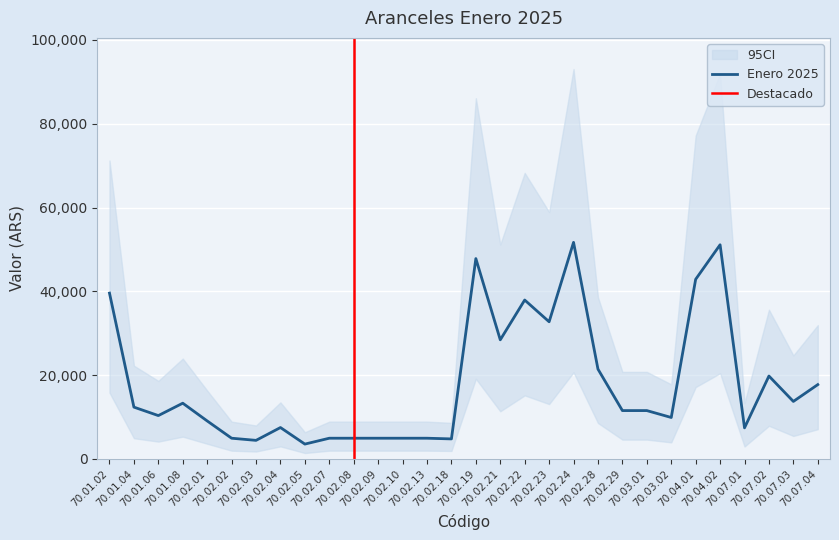

How many data points does each series have?

30